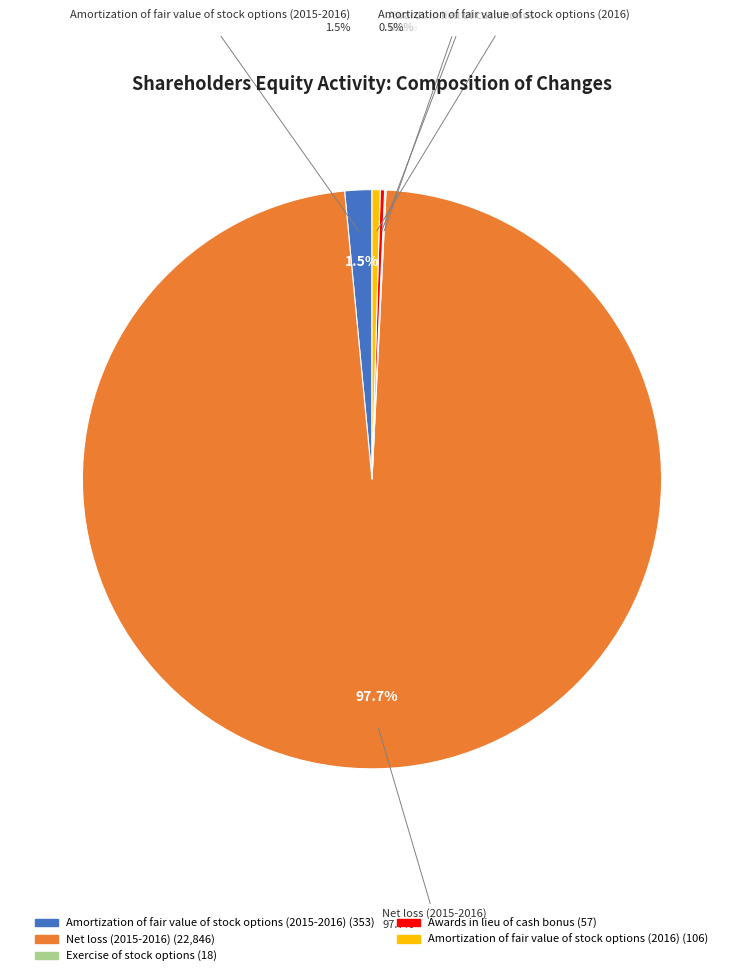

To the nearest percent, what is the combined percentage of Amortization of fair value of stock options (2016) and Amortization of fair value of stock options (2015-2016)?

2%